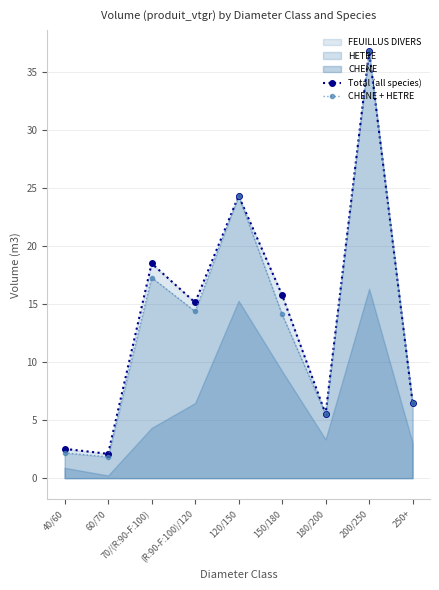

What is the sum of the Total (all species) values at 120/150 and 40/60?

26.8